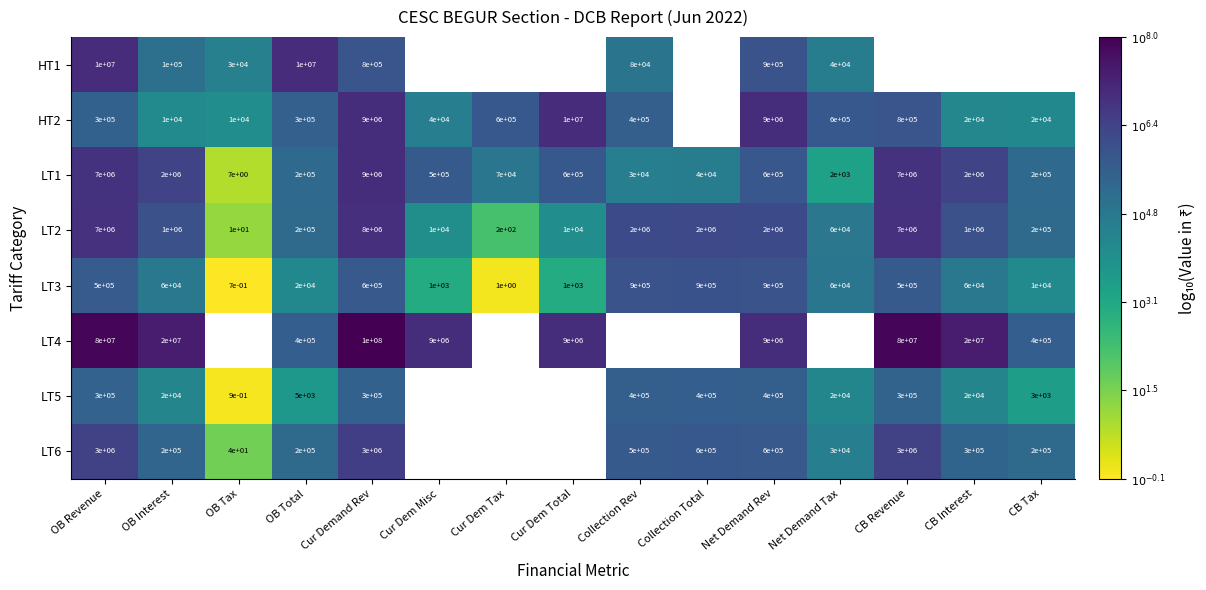

How many categories are shown in the chart?

15